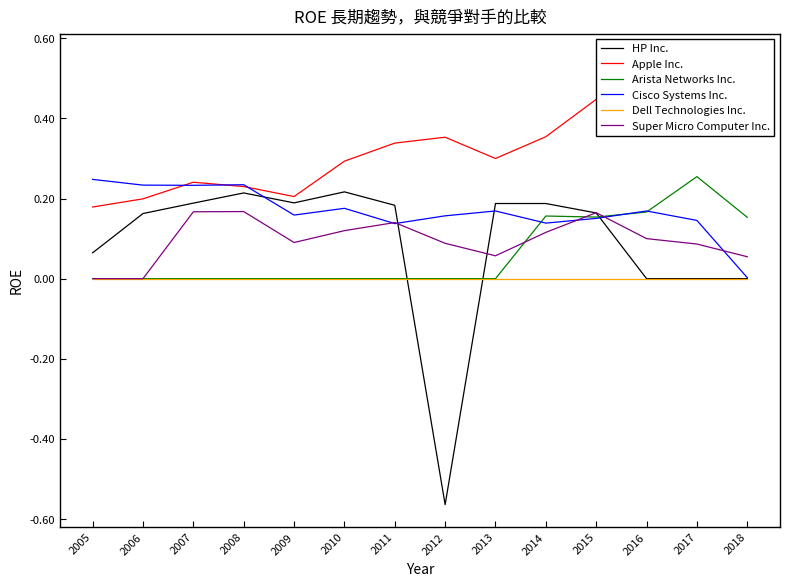

What is the total value across all series at 2010?

0.8